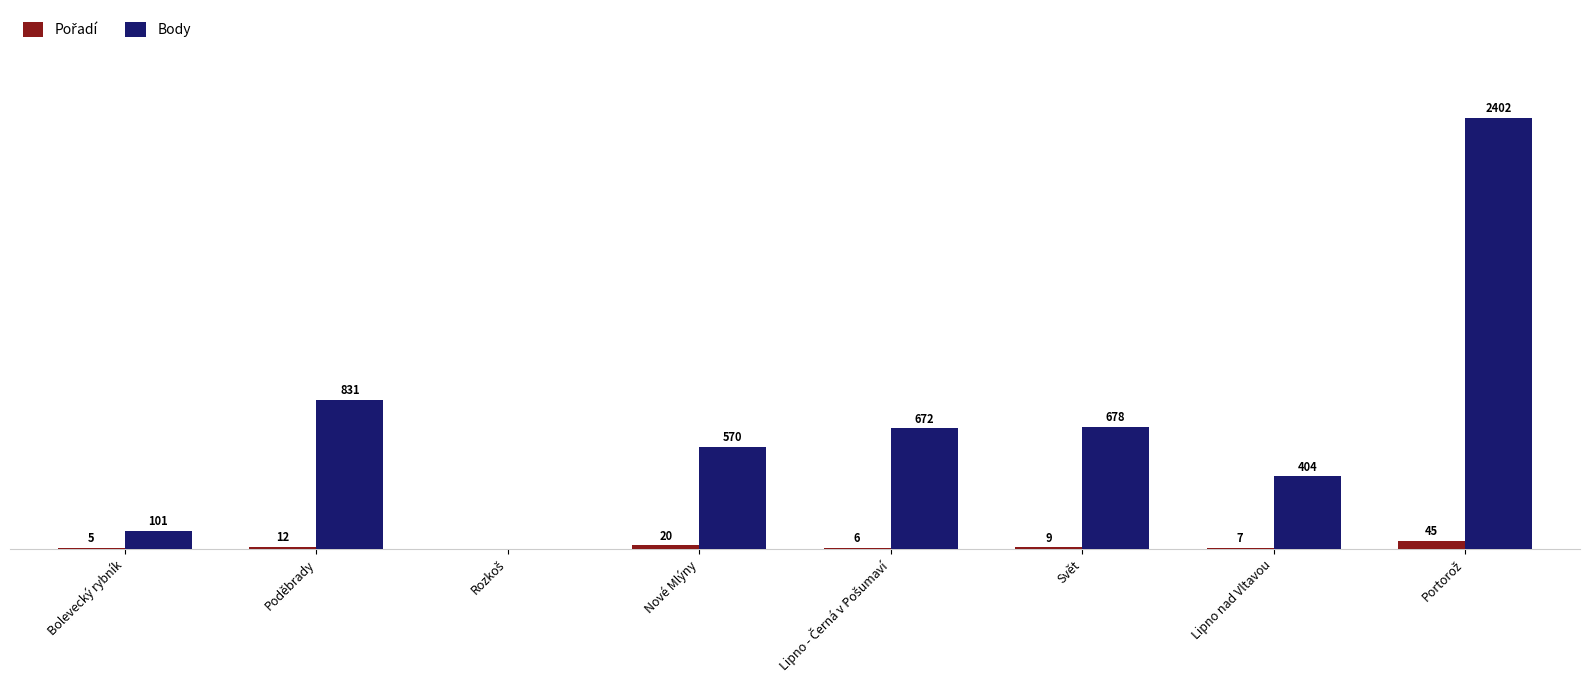

Which series has the largest total across all categories?

Body